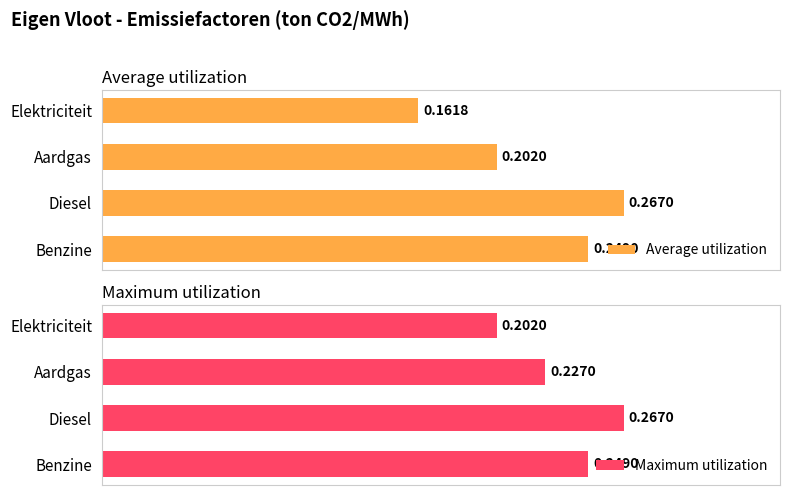

The Maximum utilization series shows 0.3 at 2. True or false?

True